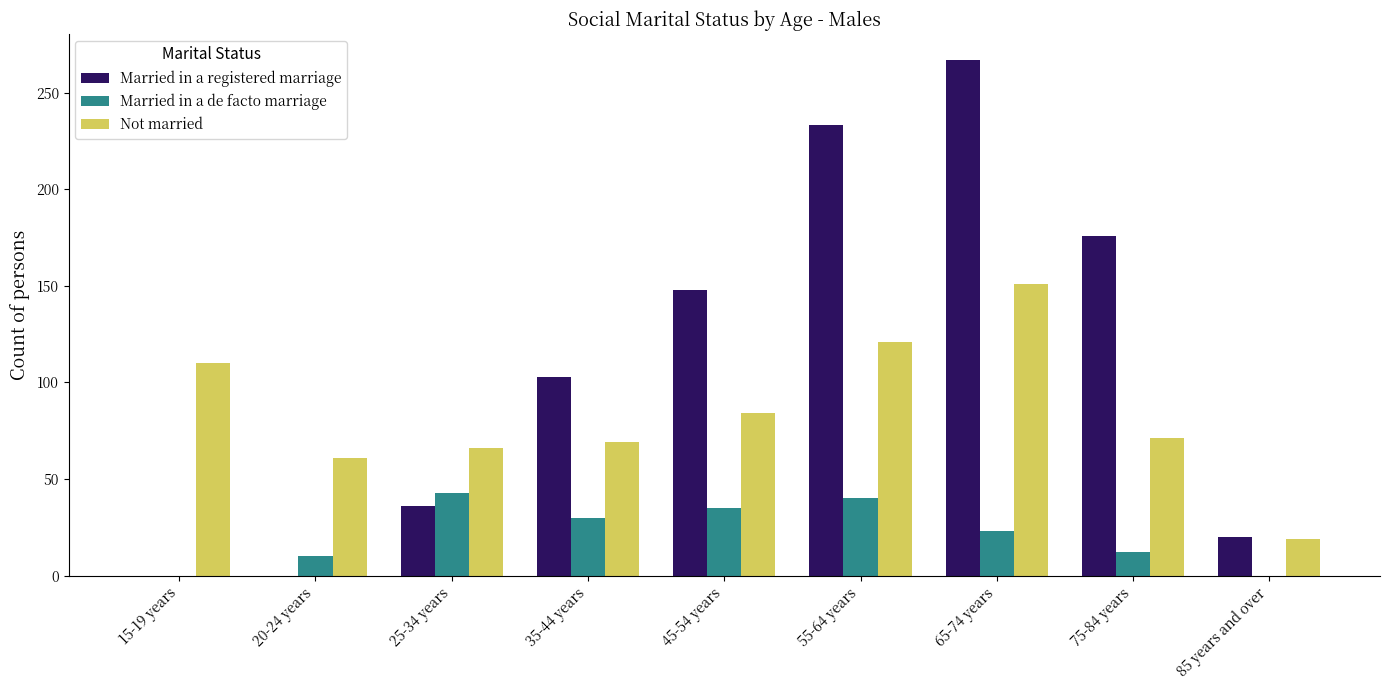

Which series has the largest range (max minus min)?

Married in a registered marriage